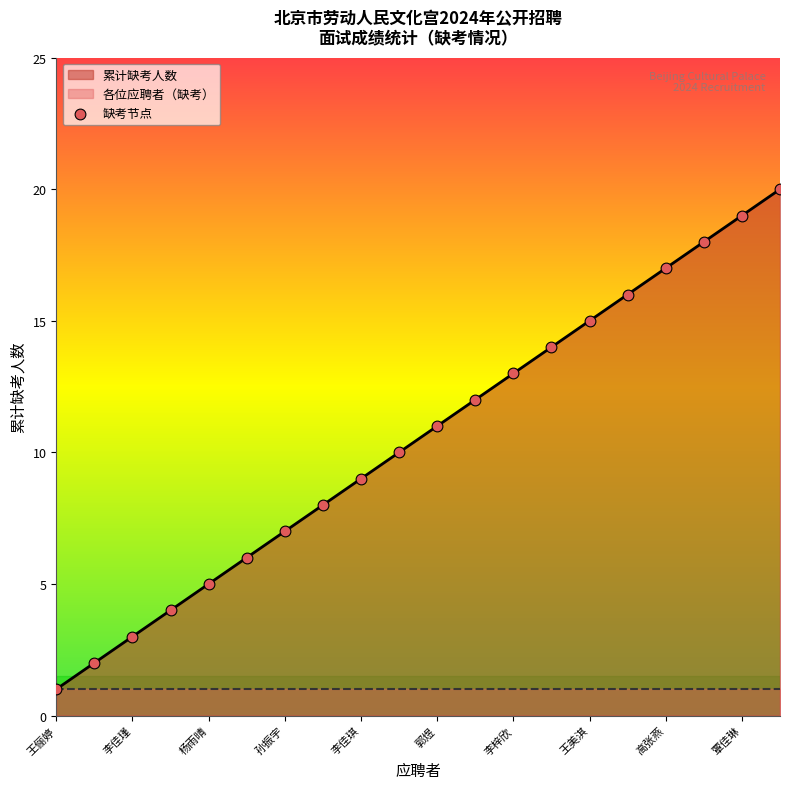

Between 李雪晴 and 刘丝雨, which is larger?

刘丝雨